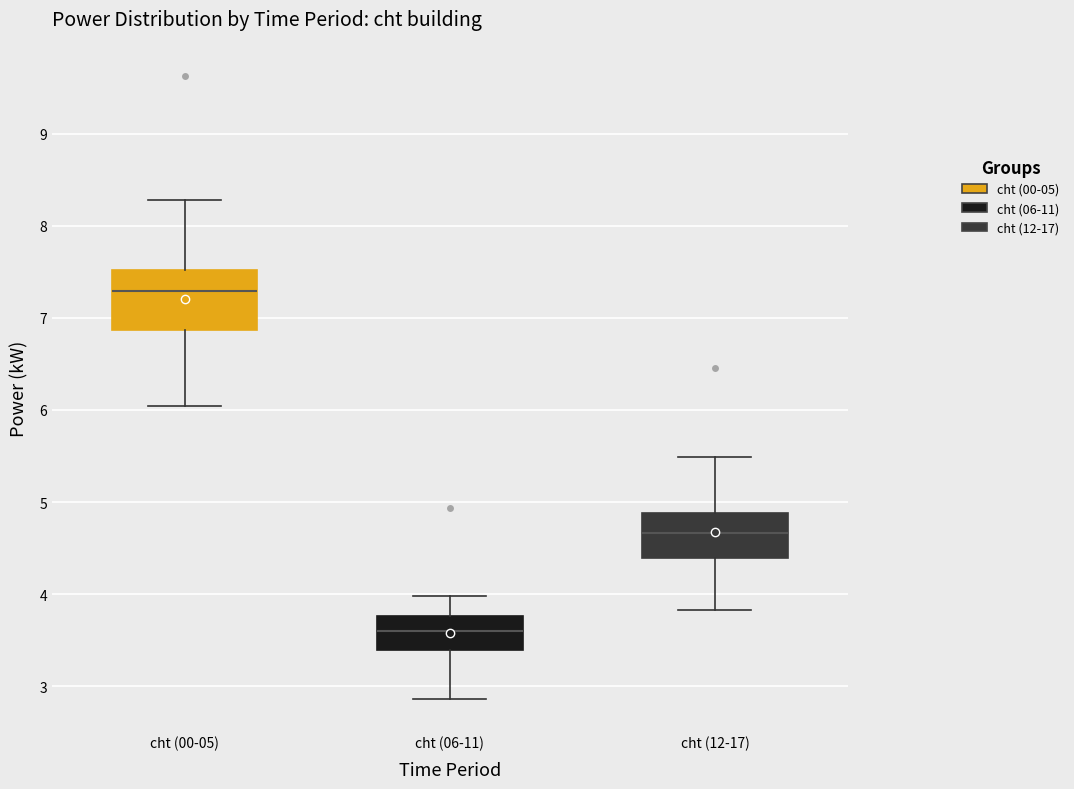

Where does the lower whisker of the box for cht (00-05) end on the y-axis? The values are not printed on the chart, so give them approximately, as read against the axis.

6.0